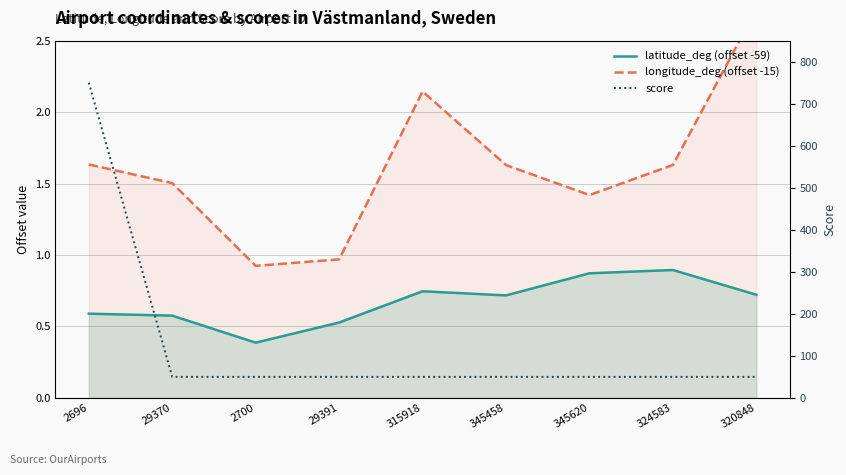

What is the highest value of the longitude_deg (offset -15) series?

2.7